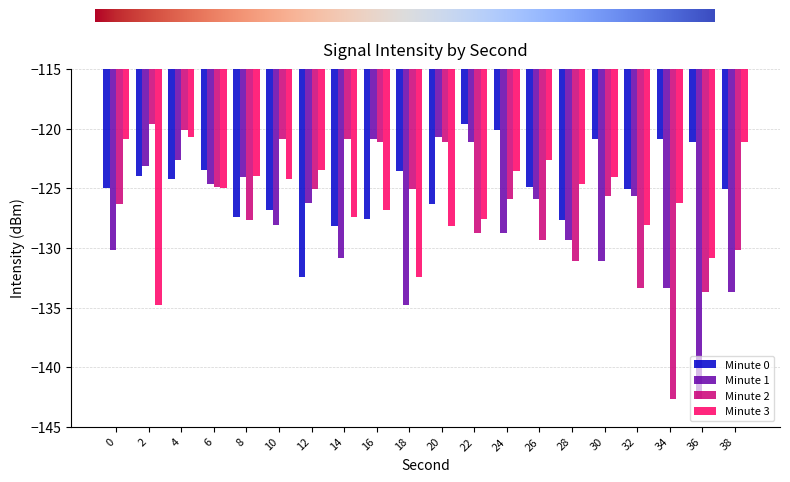

What is the sum of the Minute 2 values at 30 and 12?

-250.7